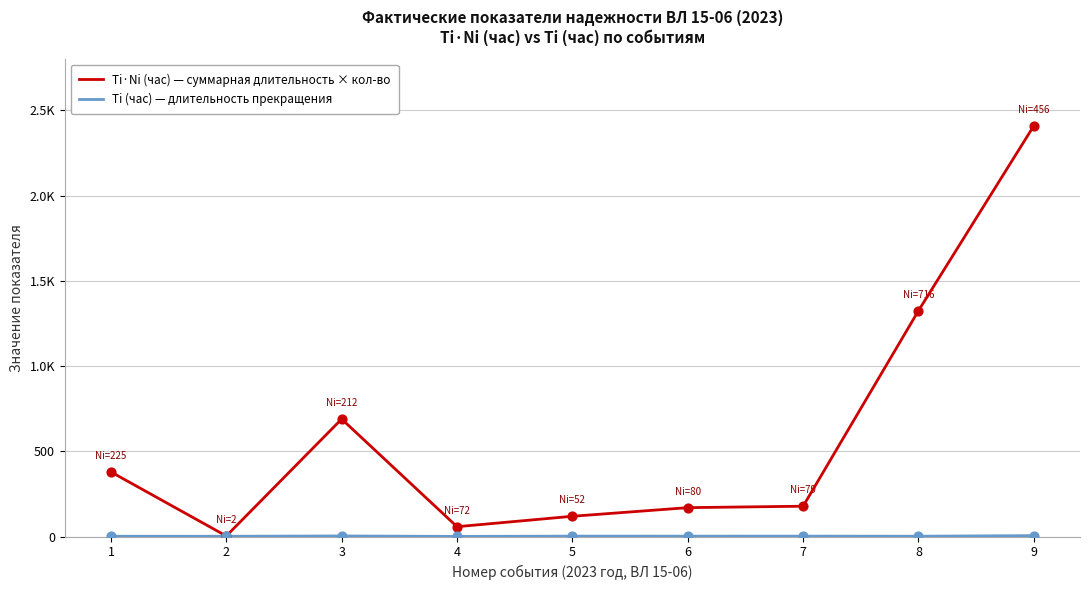

Does the chart have visible grid lines?

Yes